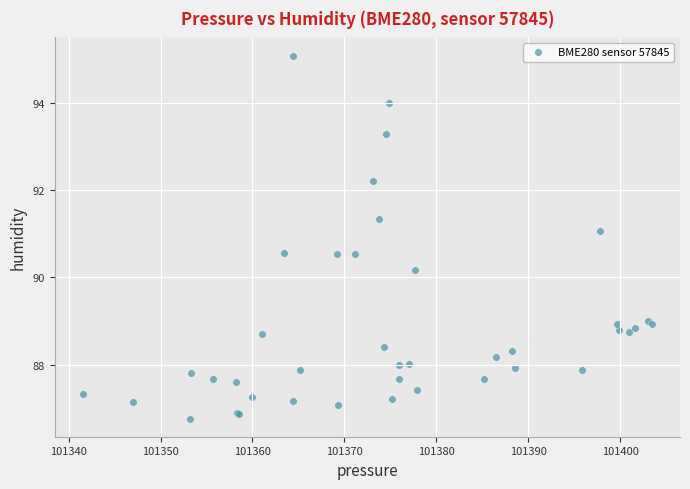

What Y value in the scatter plot is closest to 90?

90.2